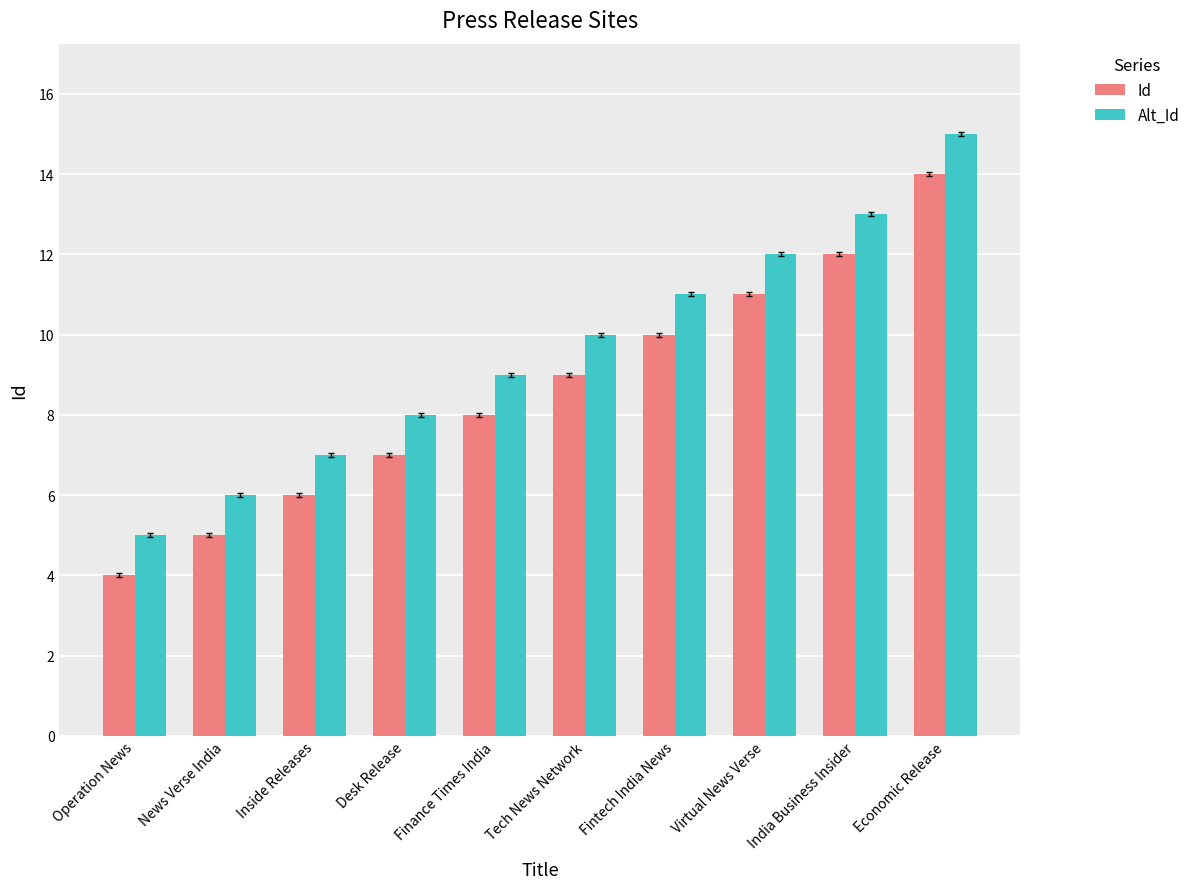

What is the difference between the Id values at Operation News and Virtual News Verse?

7